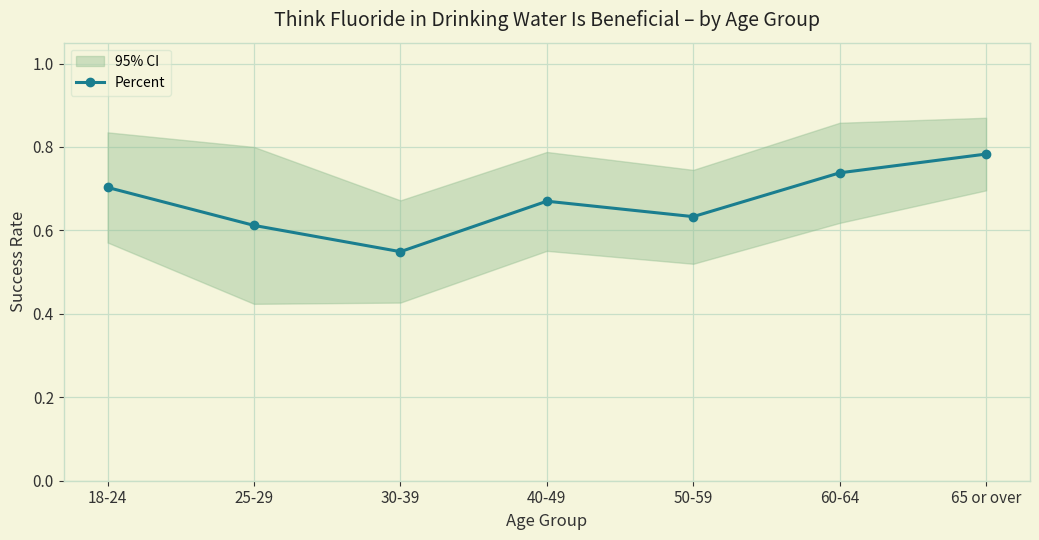

What is the change in value from 40-49 to 60-64?

+0.1